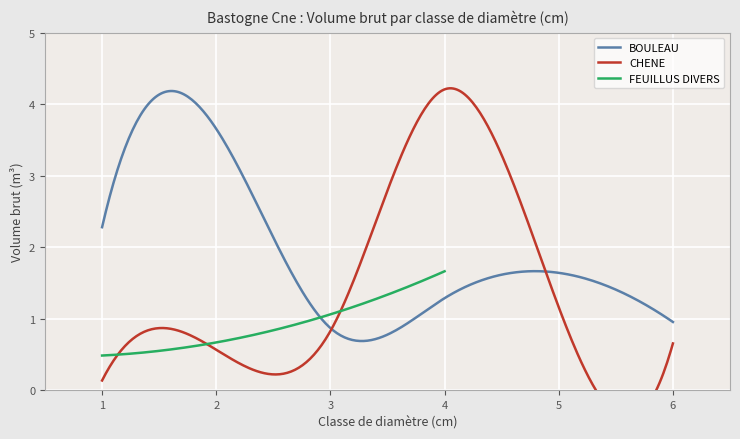

What is the average value?

1.4